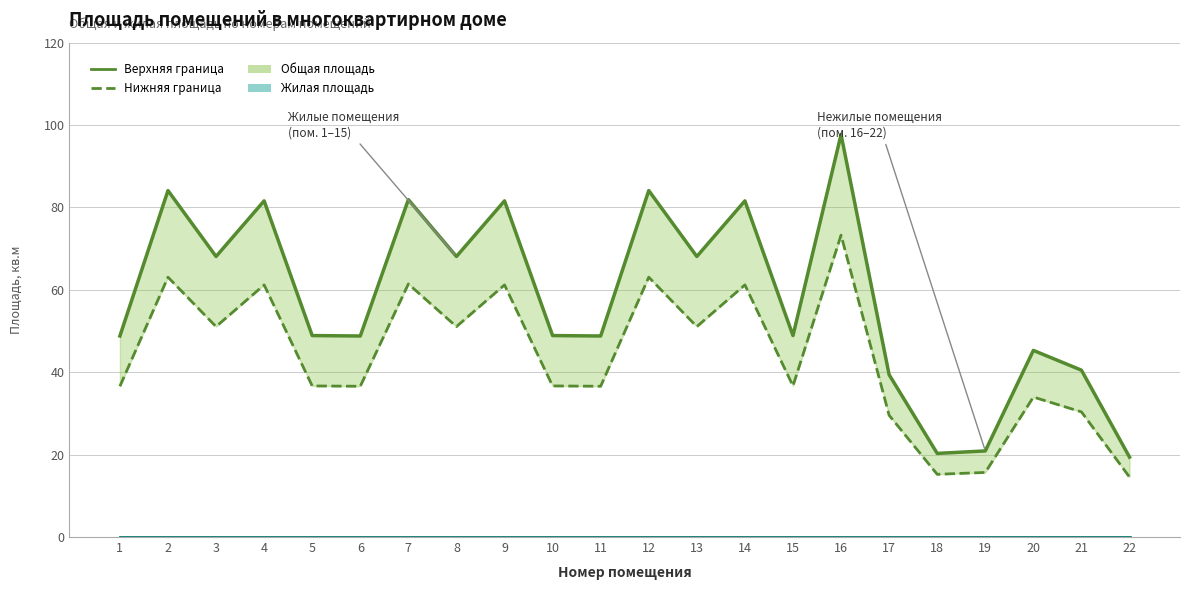

How many lines are shown in the chart?

3